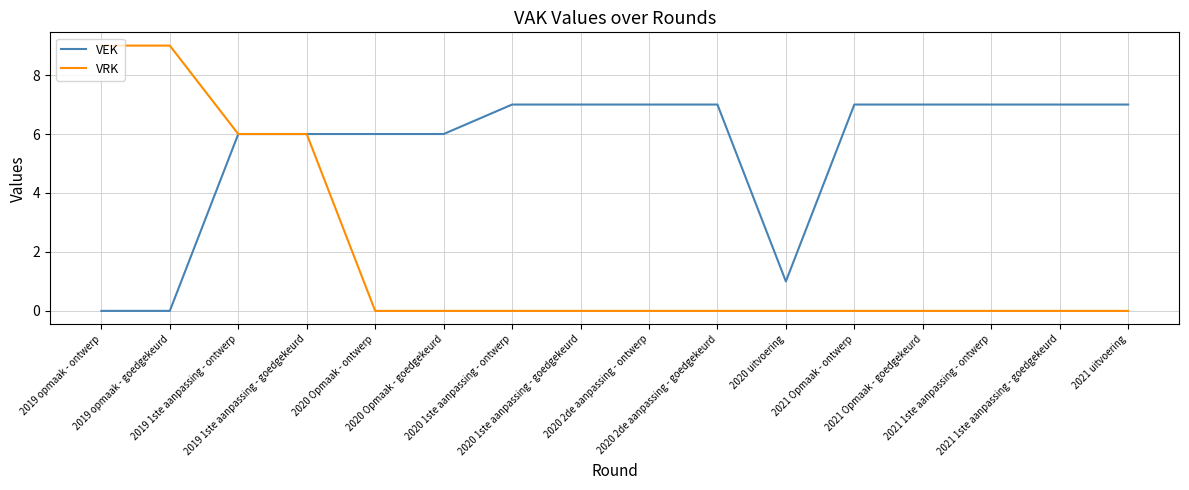

Reading left to right, list all the values displayed in this chart.

VEK: 2019 opmaak - ontwerp=0	2019 opmaak - goedgekeurd=0	2019 1ste aanpassing - ontwerp=6	2019 1ste aanpassing - goedgekeurd=6	2020 Opmaak - ontwerp=6	2020 Opmaak - goedgekeurd=6	2020 1ste aanpassing - ontwerp=7	2020 1ste aanpassing - goedgekeurd=7	2020 2de aanpassing - ontwerp=7	2020 2de aanpassing - goedgekeurd=7	2020 uitvoering=1	2021 Opmaak - ontwerp=7	2021 Opmaak - goedgekeurd=7	2021 1ste aanpassing - ontwerp=7	2021 1ste aanpassing - goedgekeurd=7	2021 uitvoering=7
VRK: 2019 opmaak - ontwerp=9	2019 opmaak - goedgekeurd=9	2019 1ste aanpassing - ontwerp=6	2019 1ste aanpassing - goedgekeurd=6	2020 Opmaak - ontwerp=0	2020 Opmaak - goedgekeurd=0	2020 1ste aanpassing - ontwerp=0	2020 1ste aanpassing - goedgekeurd=0	2020 2de aanpassing - ontwerp=0	2020 2de aanpassing - goedgekeurd=0	2020 uitvoering=0	2021 Opmaak - ontwerp=0	2021 Opmaak - goedgekeurd=0	2021 1ste aanpassing - ontwerp=0	2021 1ste aanpassing - goedgekeurd=0	2021 uitvoering=0